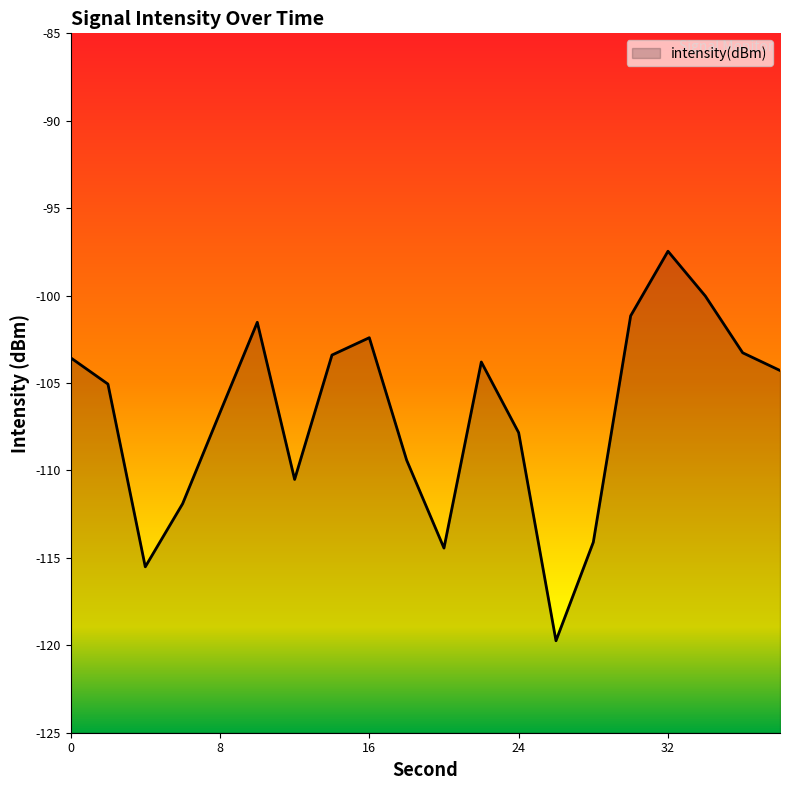

Reading right to left, list all the values displayed in this chart.

-104.3	-103.3	-100.0	-97.5	-101.2	-114.1	-119.7	-107.8	-103.8	-114.4	-109.4	-102.4	-103.4	-110.5	-101.5	-106.7	-111.9	-115.5	-105.1	-103.6